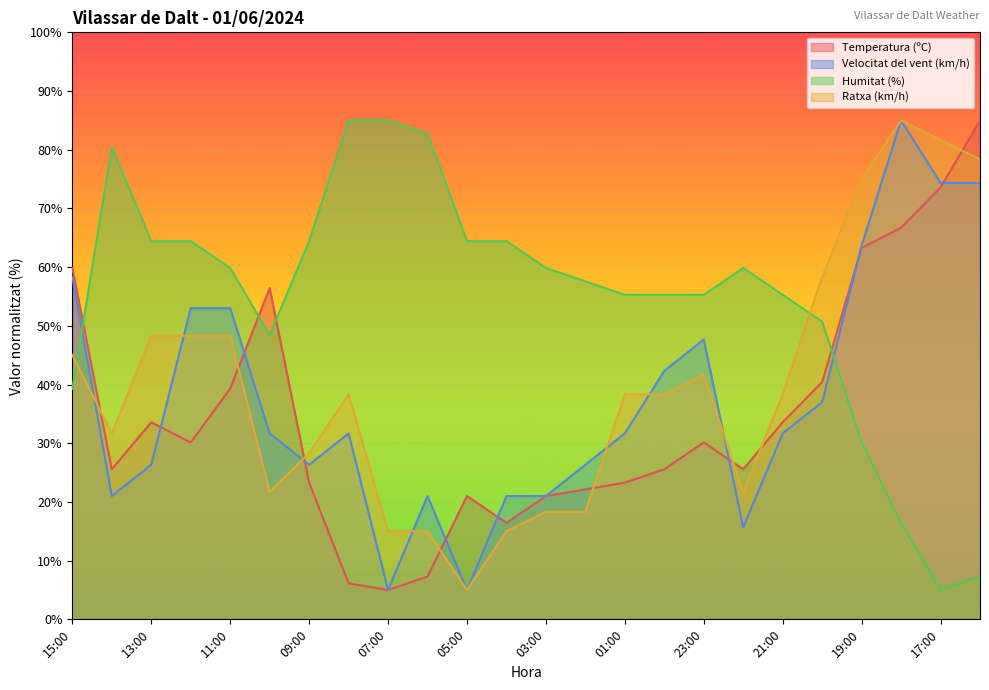

How many lines are shown in the chart?

4